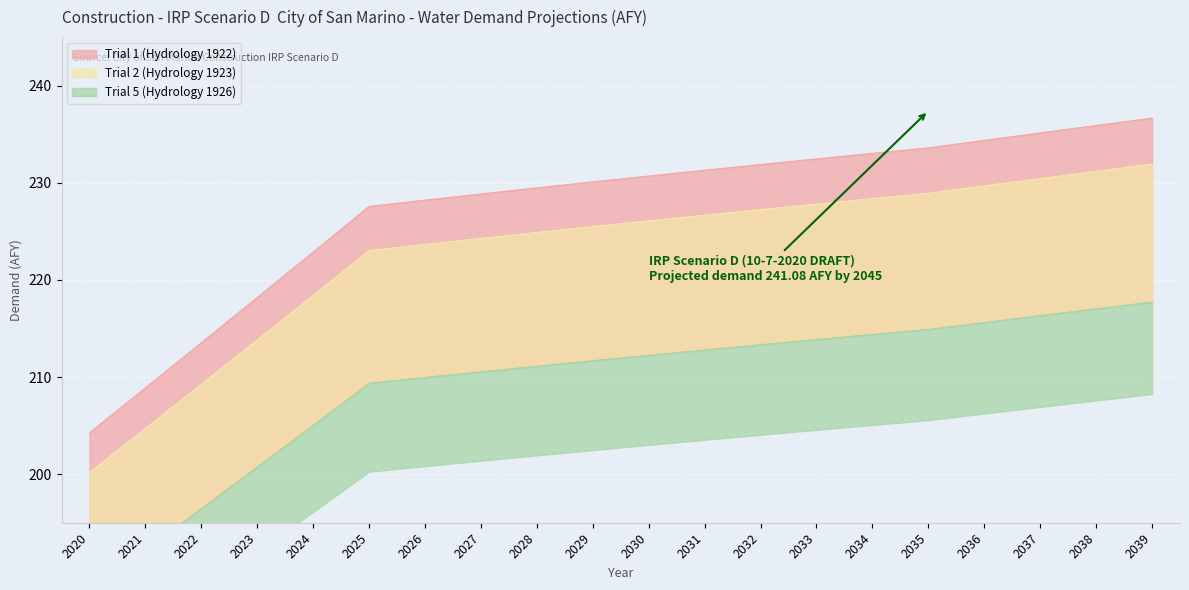

What is the total value across all series at 2023?

632.8